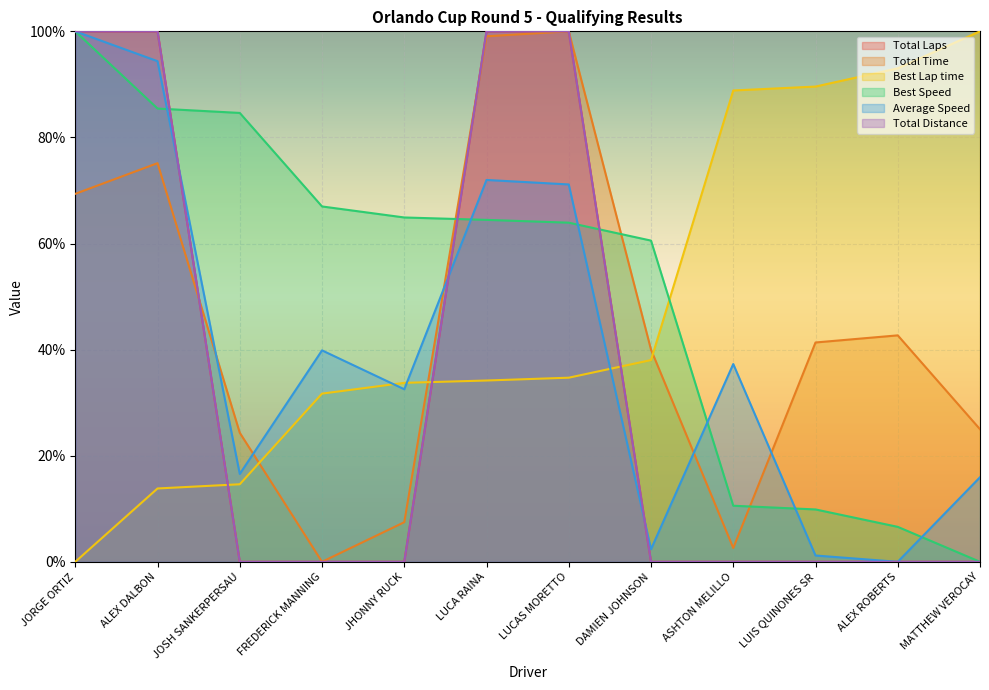

What is the difference between the Total Distance values at JORGE ORTIZ and JOSH SANKERPERSAU?

100.0